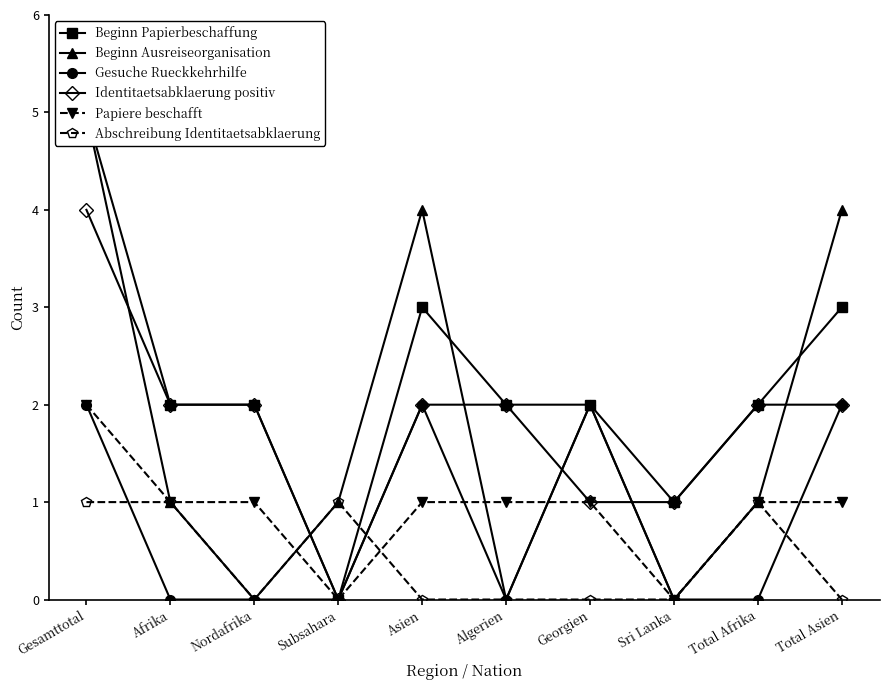

What are all the series names shown in the legend?

Beginn Papierbeschaffung, Beginn Ausreiseorganisation, Gesuche Rueckkehrhilfe, Identitaetsabklaerung positiv, Papiere beschafft, Abschreibung Identitaetsabklaerung